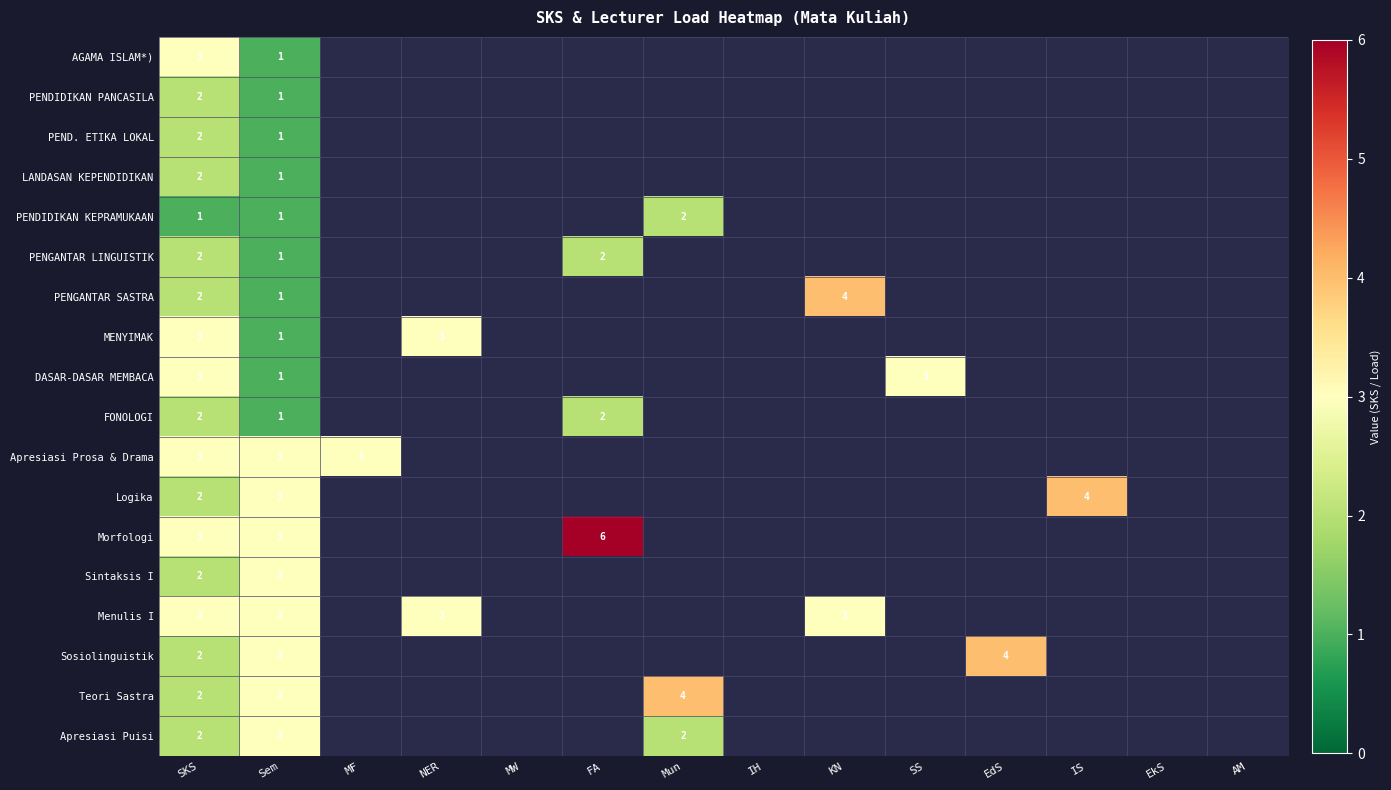

How many distinct data groups are displayed?

18